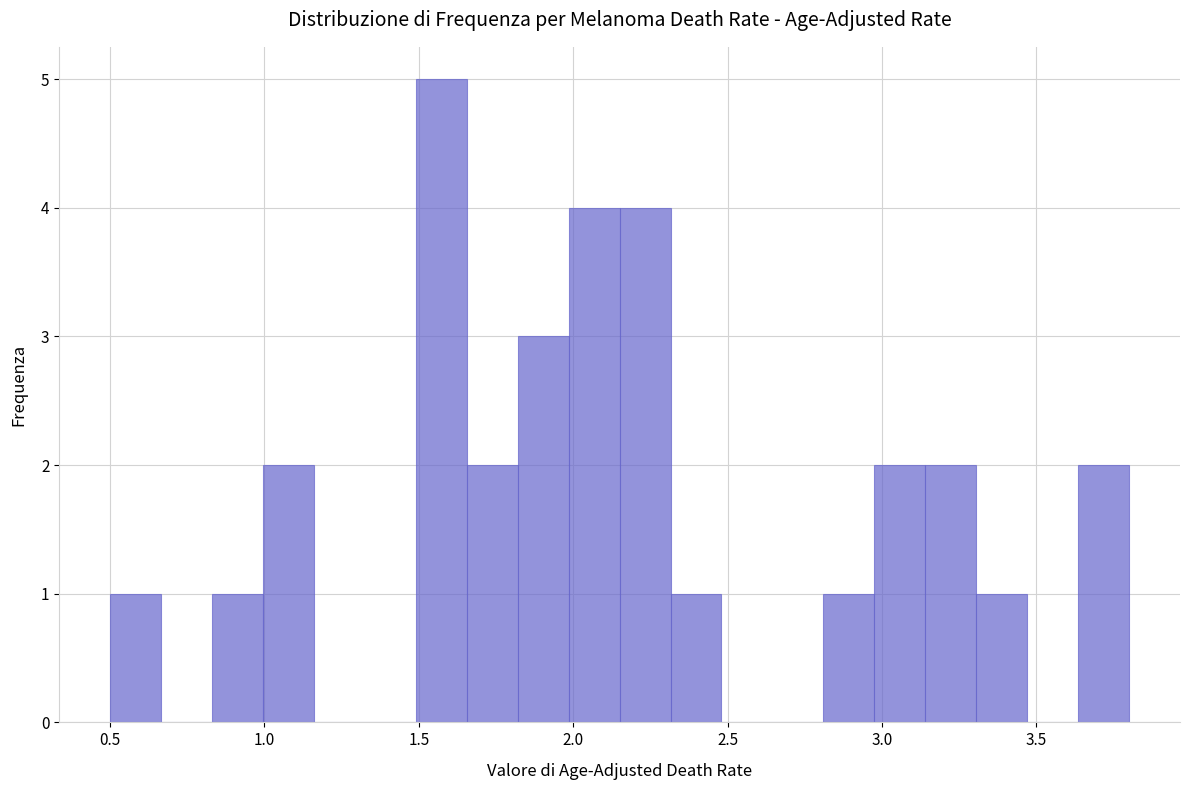

Read against the x-axis, roughly where is the centre of the tallest bar?

1.55